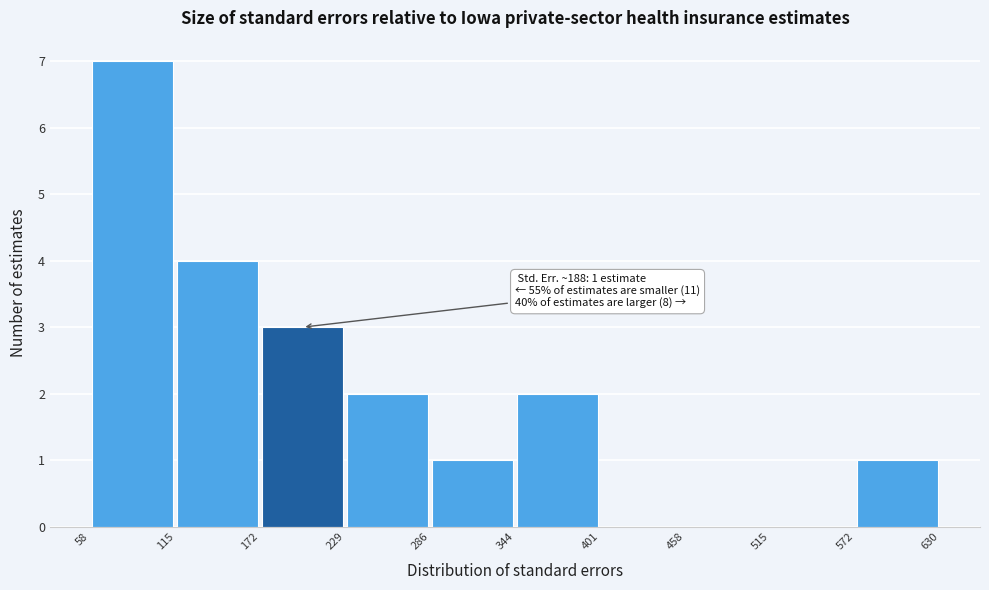

Which range on the x-axis has the tallest bar?

58 to 115